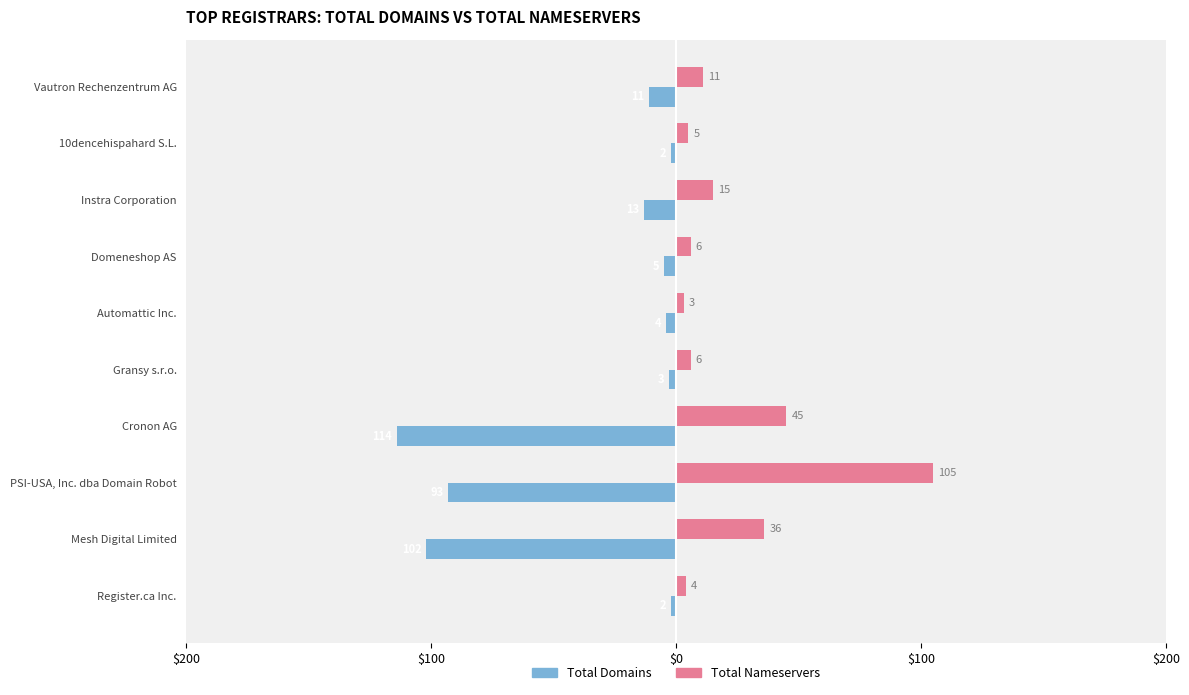

What are all the series names shown in the legend?

Total Domains, Total Nameservers